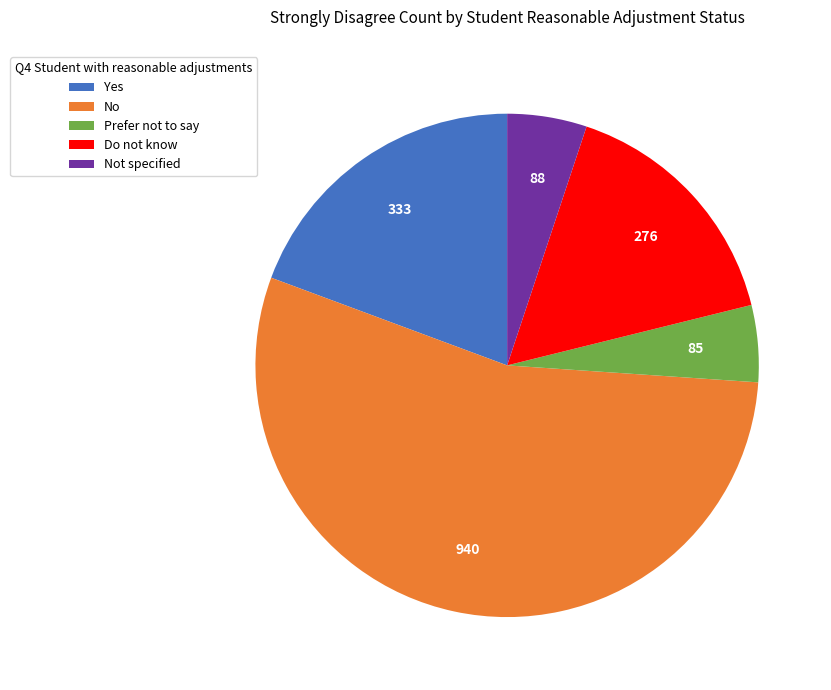

Which category has the biggest portion of the pie?

No